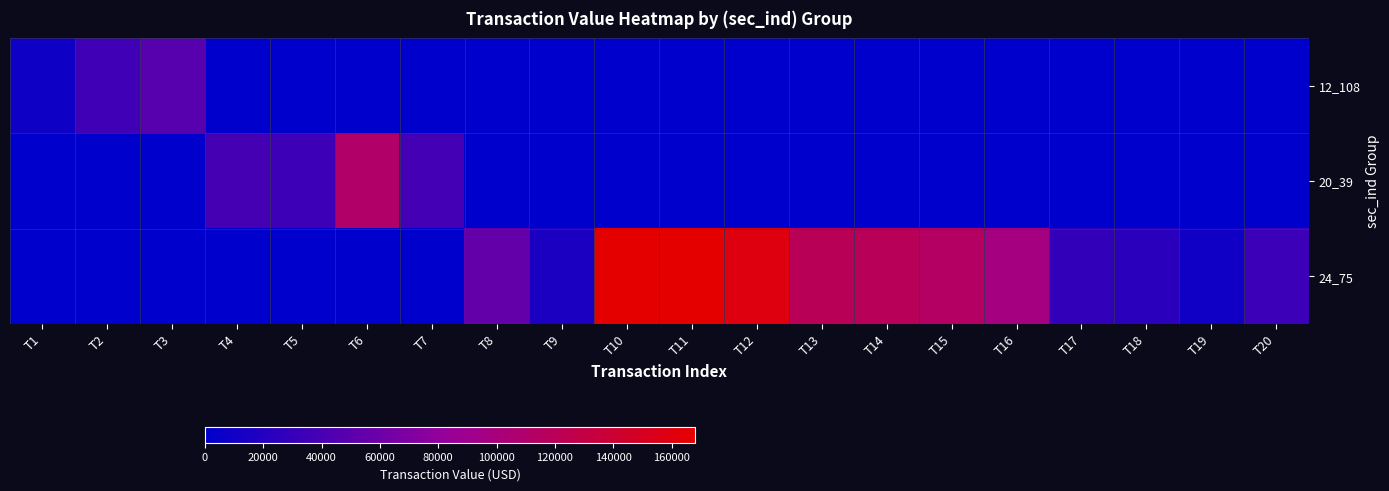

At which category is the sum across all series the highest?

T10